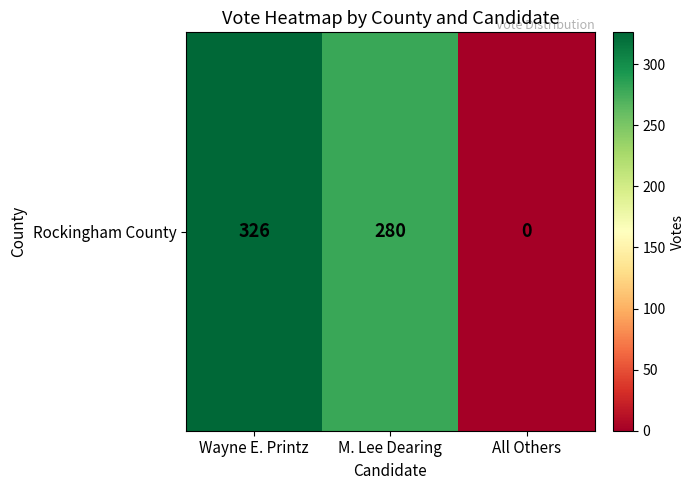

True or false: the data shows 0 at All Others.

True